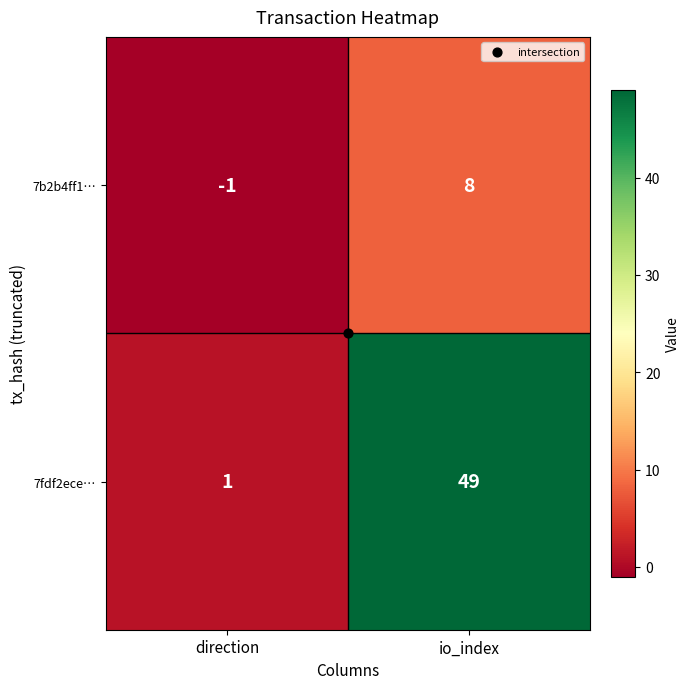

Rank the series by their maximum value, from lowest to highest.

7b2b4ff1…, 7fdf2ece…